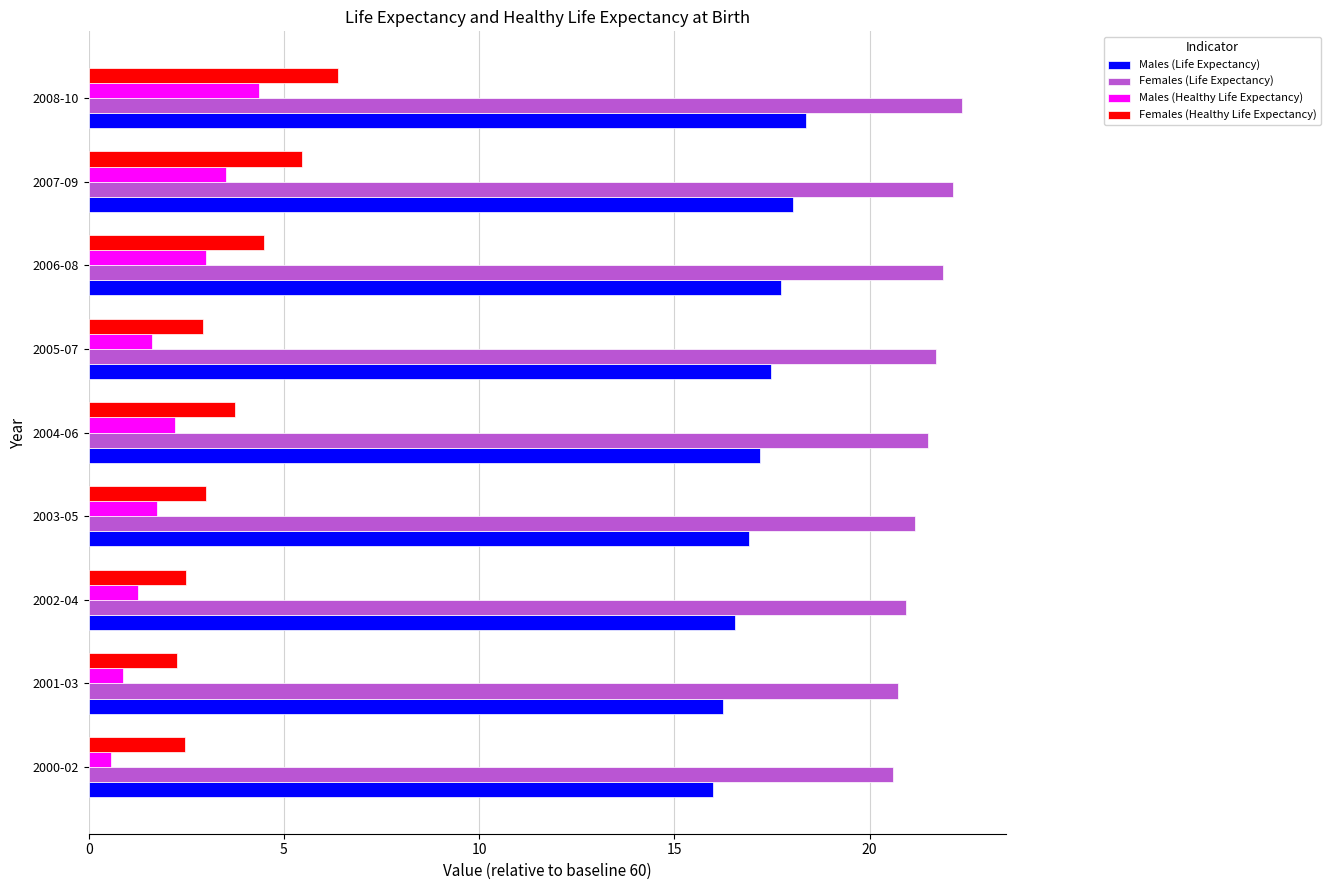

What is the difference between the maximum and minimum values in the Males (Healthy Life Expectancy) series?

3.8